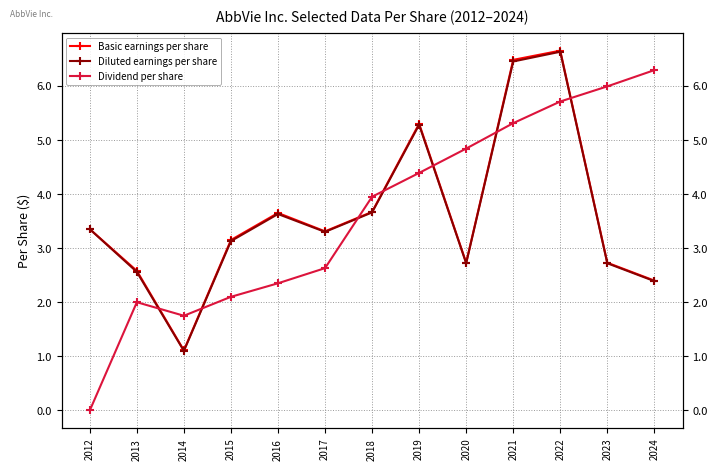

Reading left to right, extract all data points from this chart.

Basic earnings per share: 2012=3.4	2013=2.6	2014=1.1	2015=3.1	2016=3.6	2017=3.3	2018=3.7	2019=5.3	2020=2.7	2021=6.5	2022=6.7	2023=2.7	2024=2.4
Diluted earnings per share: 2012=3.4	2013=2.6	2014=1.1	2015=3.1	2016=3.6	2017=3.3	2018=3.7	2019=5.3	2020=2.7	2021=6.5	2022=6.6	2023=2.7	2024=2.4
Dividend per share: 2012=0.0	2013=2.0	2014=1.8	2015=2.1	2016=2.4	2017=2.6	2018=4.0	2019=4.4	2020=4.8	2021=5.3	2022=5.7	2023=6.0	2024=6.3